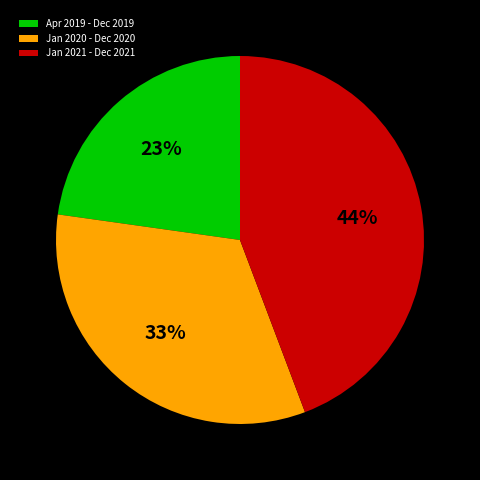

Count the number of slices in the pie.

3